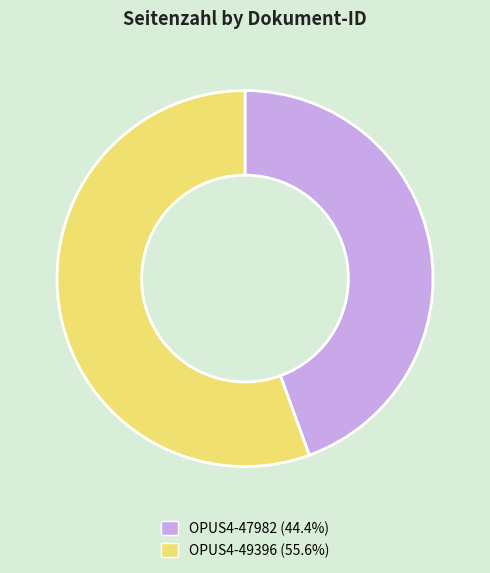

Which slice represents more than half of the pie?

OPUS4-49396